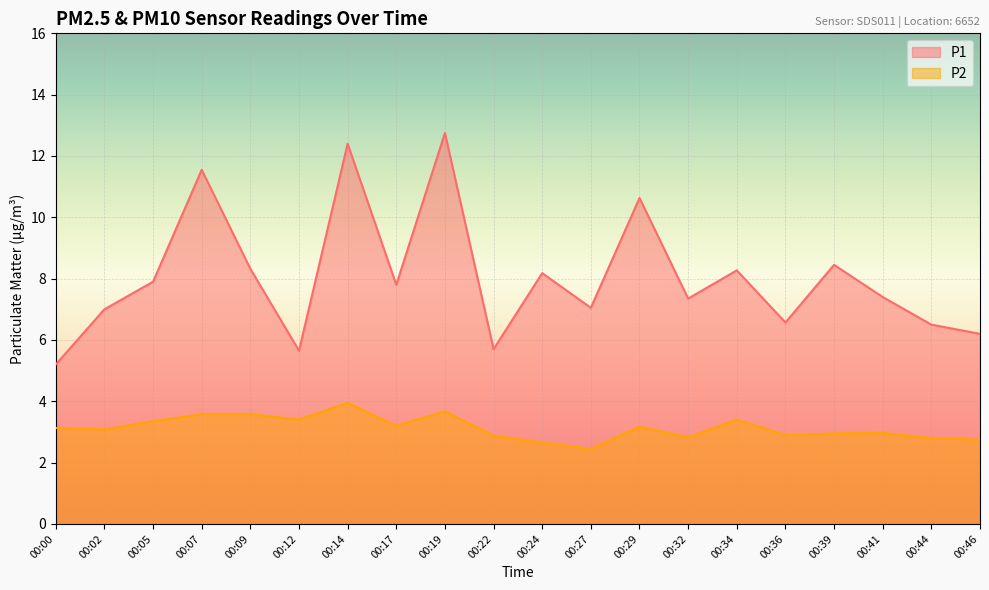

Where is the first local minimum for P2?

00:02